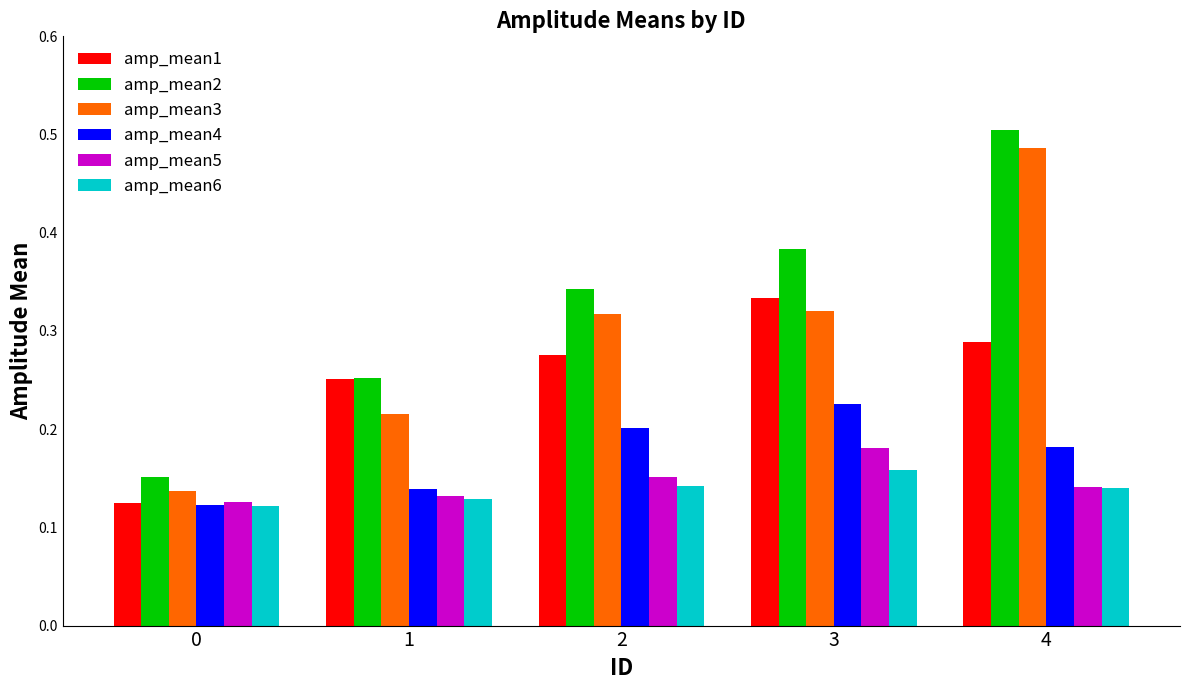

At which category is the sum across all series the highest?

4